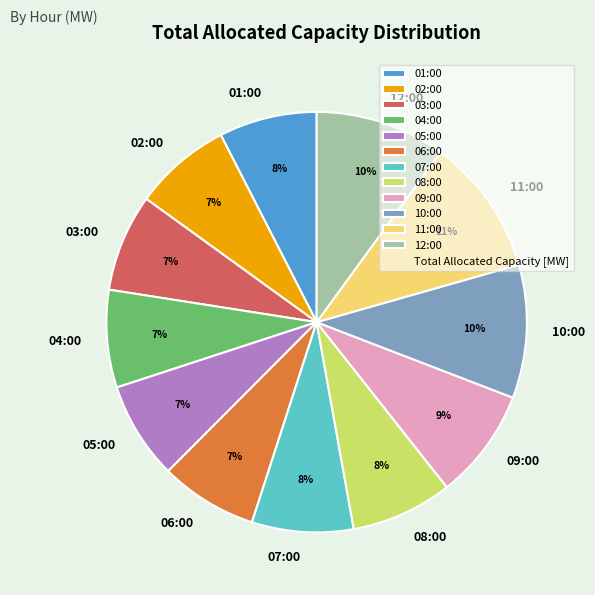

Is there any slice that represents more than half of the pie?

No